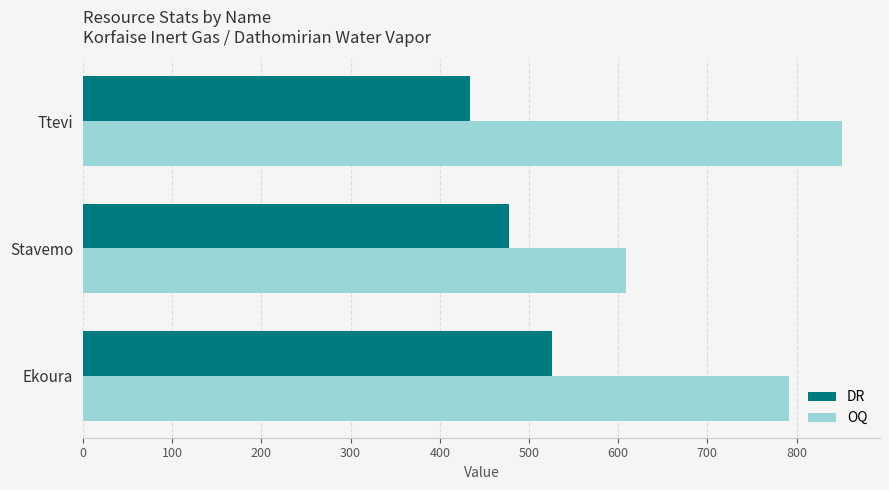

List the series in order of their peak value, lowest first.

DR, OQ